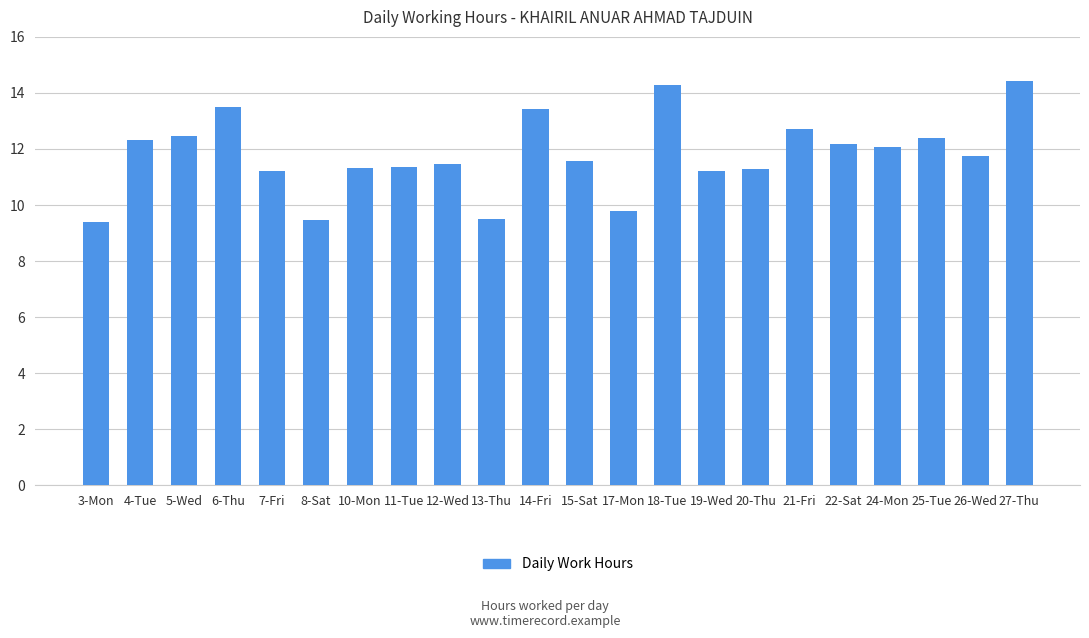

What is the greatest value displayed?

14.4